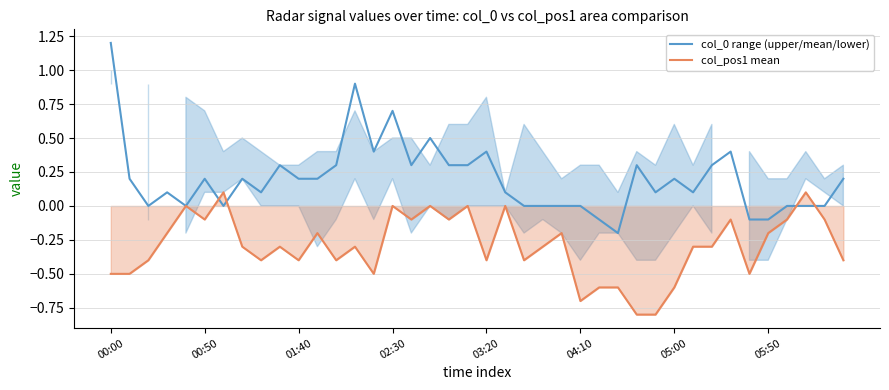

Is it true that col_0 range (upper/mean/lower) equals 0.0 at 02:30?

False